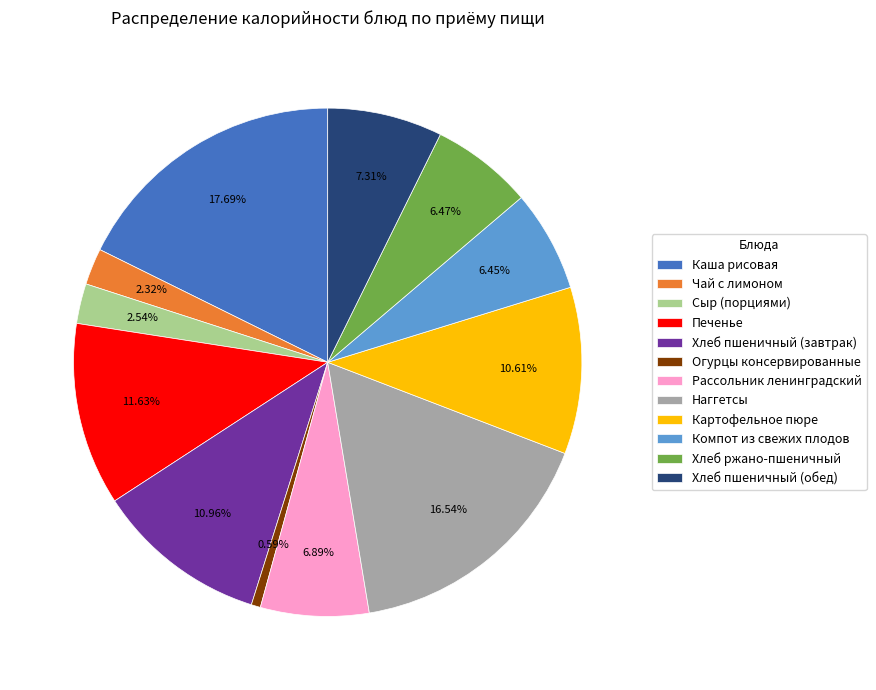

Count the number of slices in the pie.

12